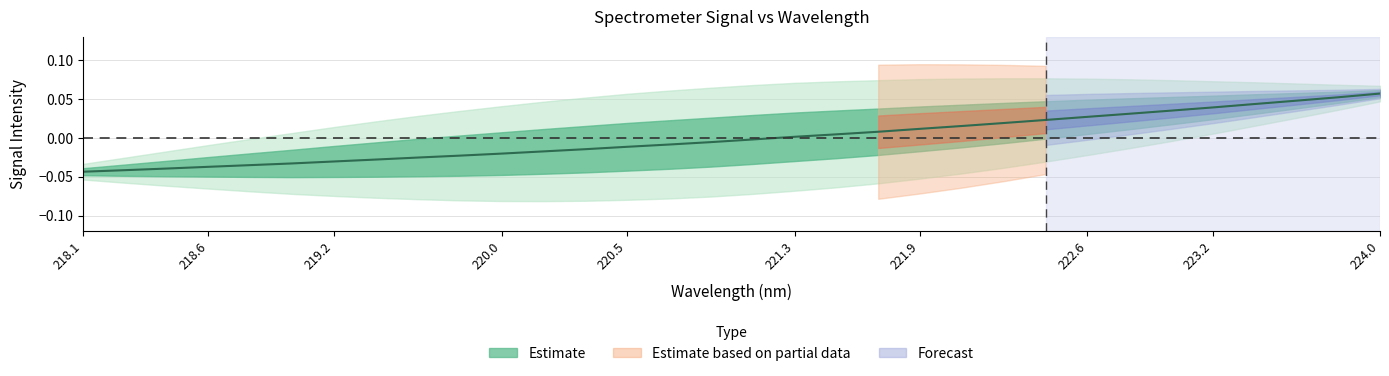

Count the number of categories in the chart.

32